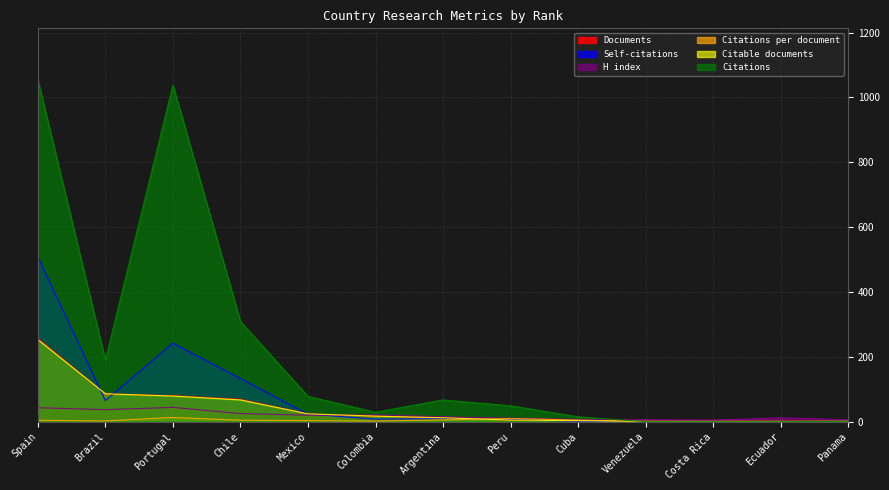

What is the sum of all Documents values?

557.0